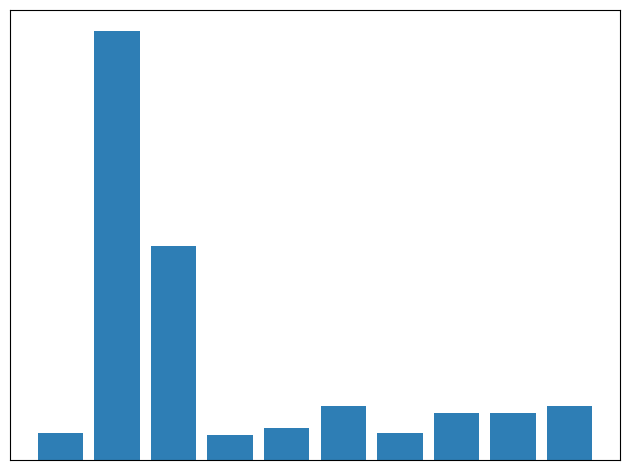

Reading left to right, extract all data points from this chart.

0=1.0	1=16.0	2=8.0	3=0.9	4=1.2	5=2.0	6=1.0	7=1.8	8=1.8	9=2.0